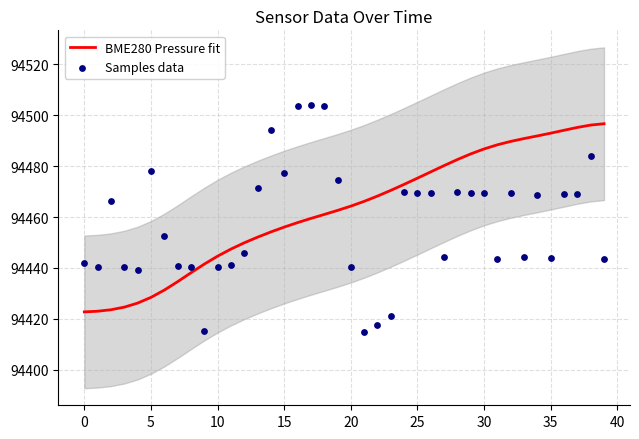

At which category is the sum across all series the highest?

38